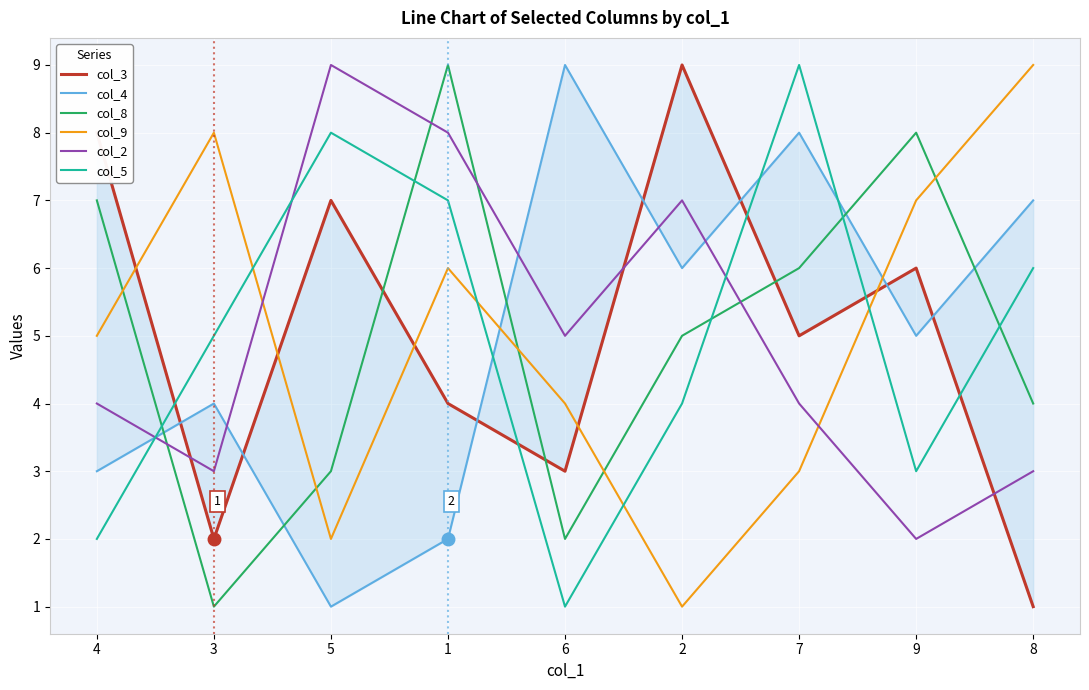

At how many categories does at least one series exceed 7?

9